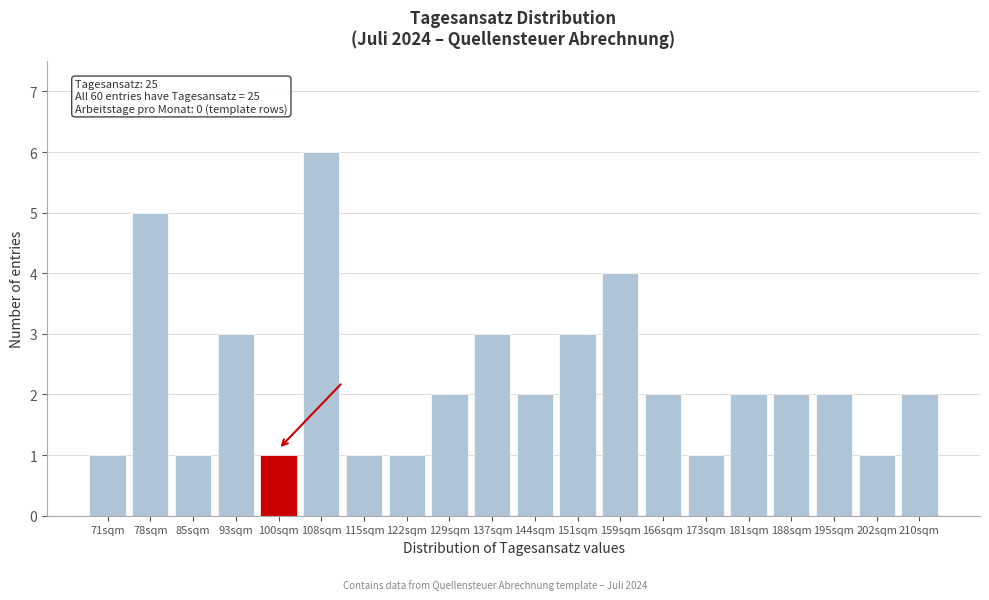

Reading left to right, what are all the values shown in this chart?

71sqm=1	78sqm=5	85sqm=1	93sqm=3	100sqm=1	108sqm=6	115sqm=1	122sqm=1	129sqm=2	137sqm=3	144sqm=2	151sqm=3	159sqm=4	166sqm=2	173sqm=1	181sqm=2	188sqm=2	195sqm=2	202sqm=1	210sqm=2